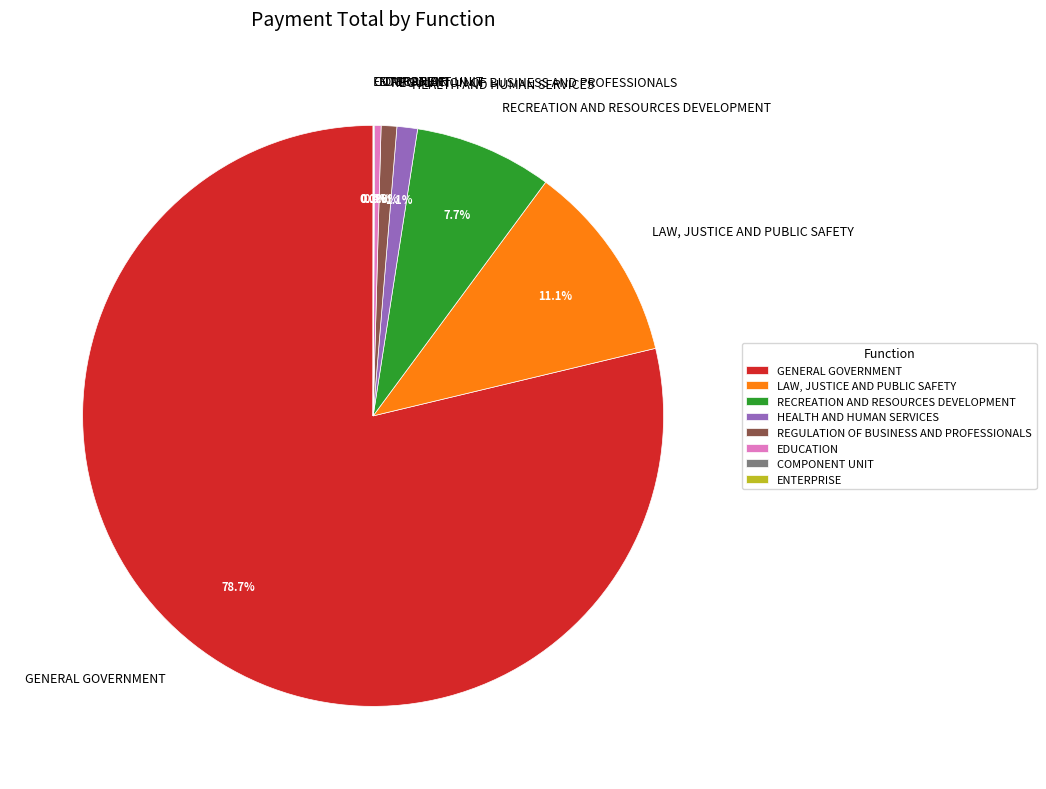

Is LAW, JUSTICE AND PUBLIC SAFETY the majority of the pie?

No